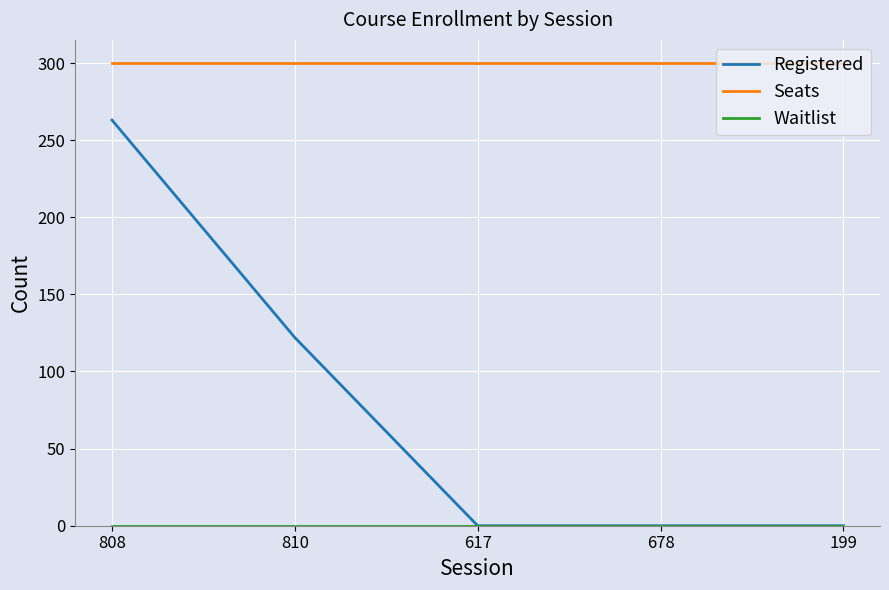

How many lines are shown in the chart?

3